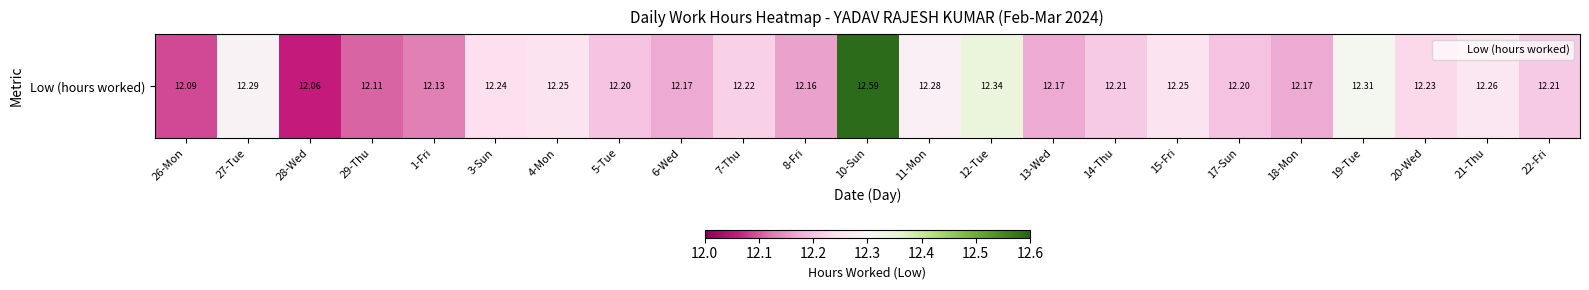

Which label corresponds to the smallest value in the chart?

28-Wed